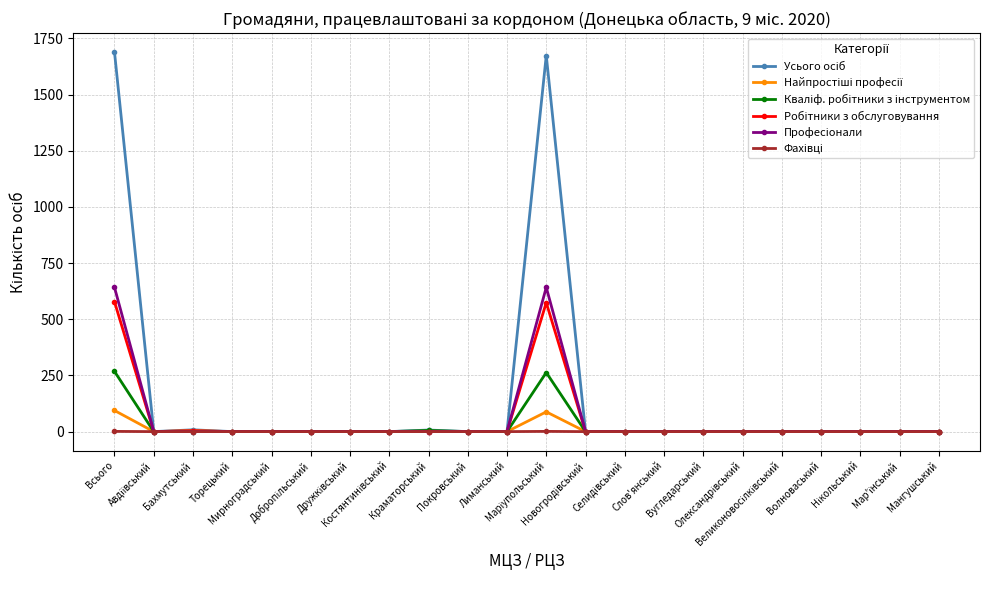

What is the greatest value displayed?

1689